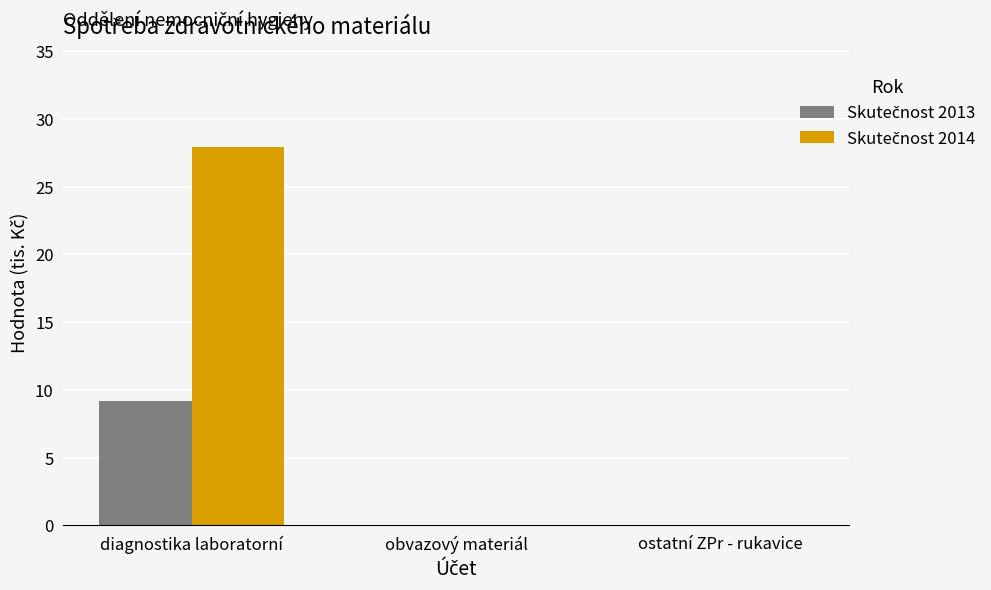

How many groups of bars are there?

3